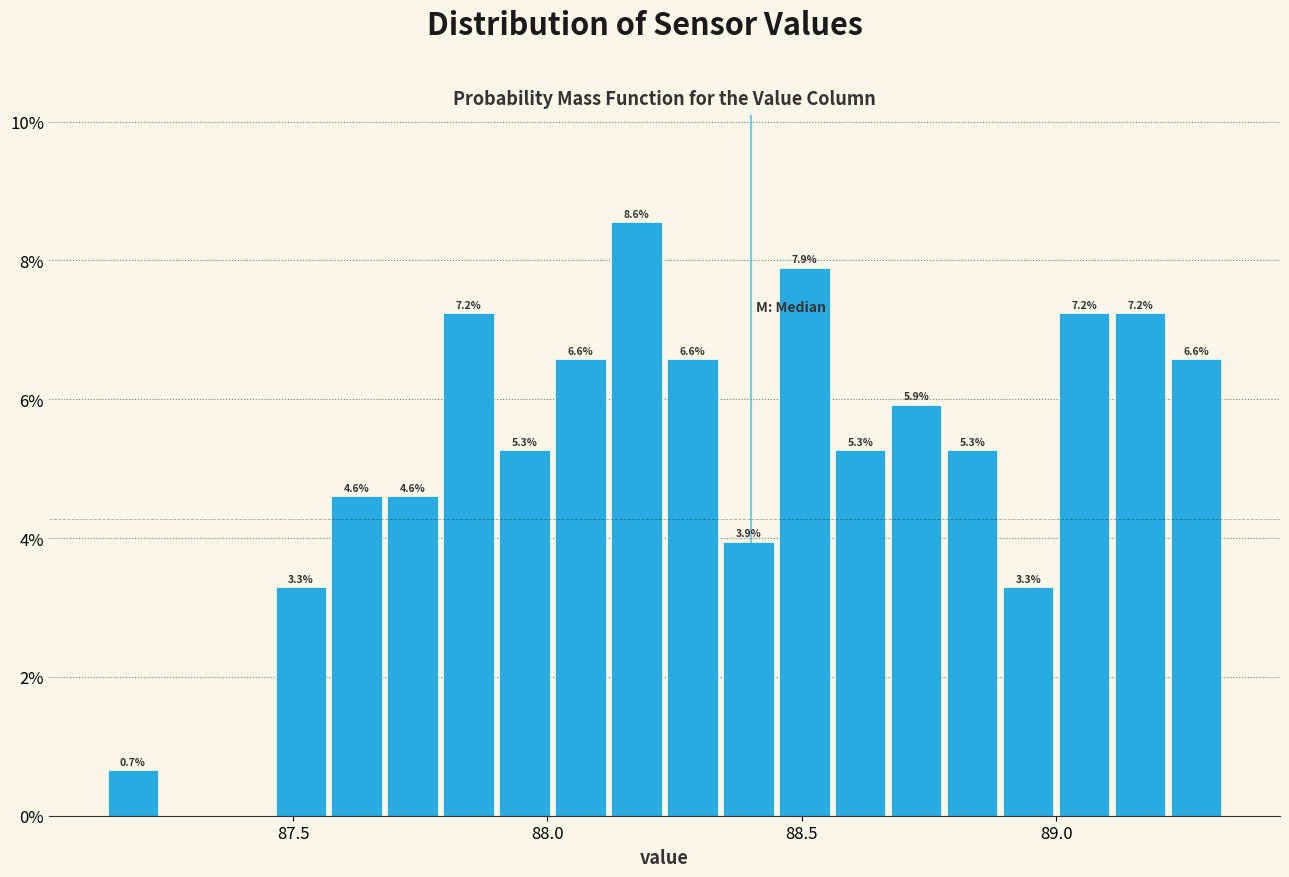

Read against the x-axis, roughly where is the centre of the tallest bar?

88.20